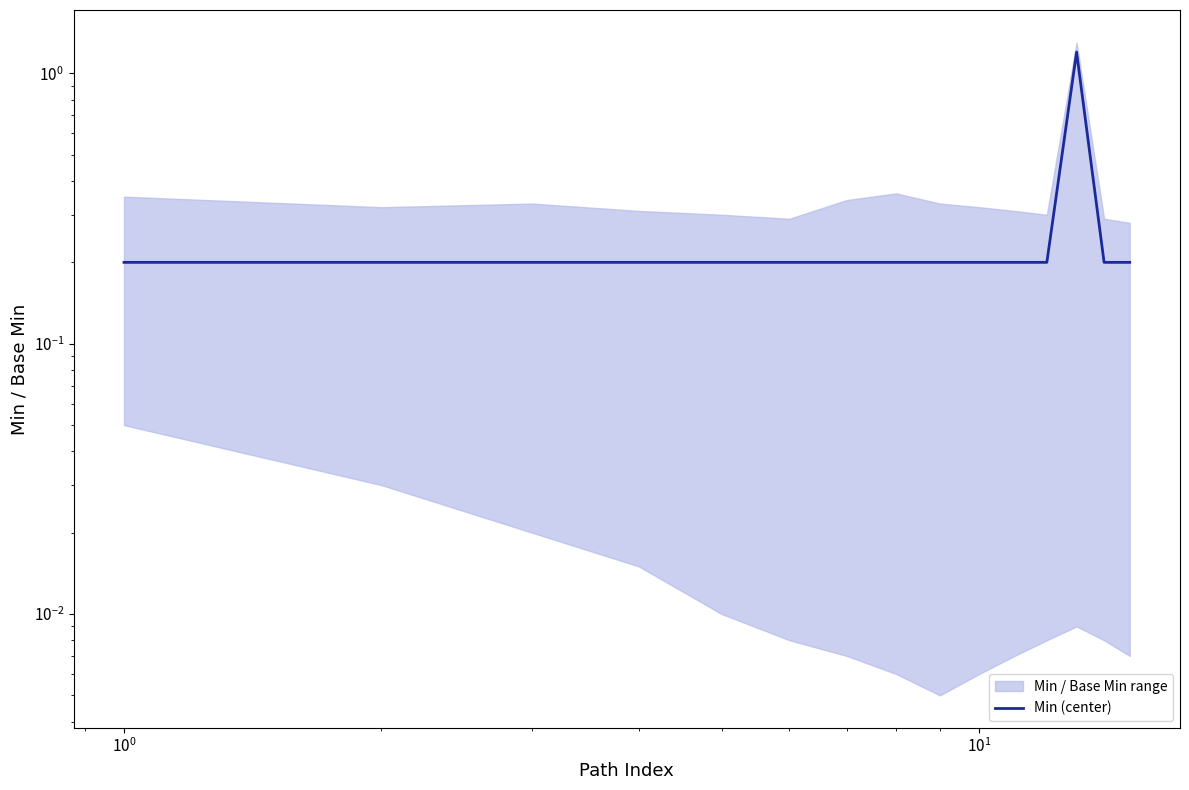

True or false: there are more than 1 points higher than both neighbors.

False